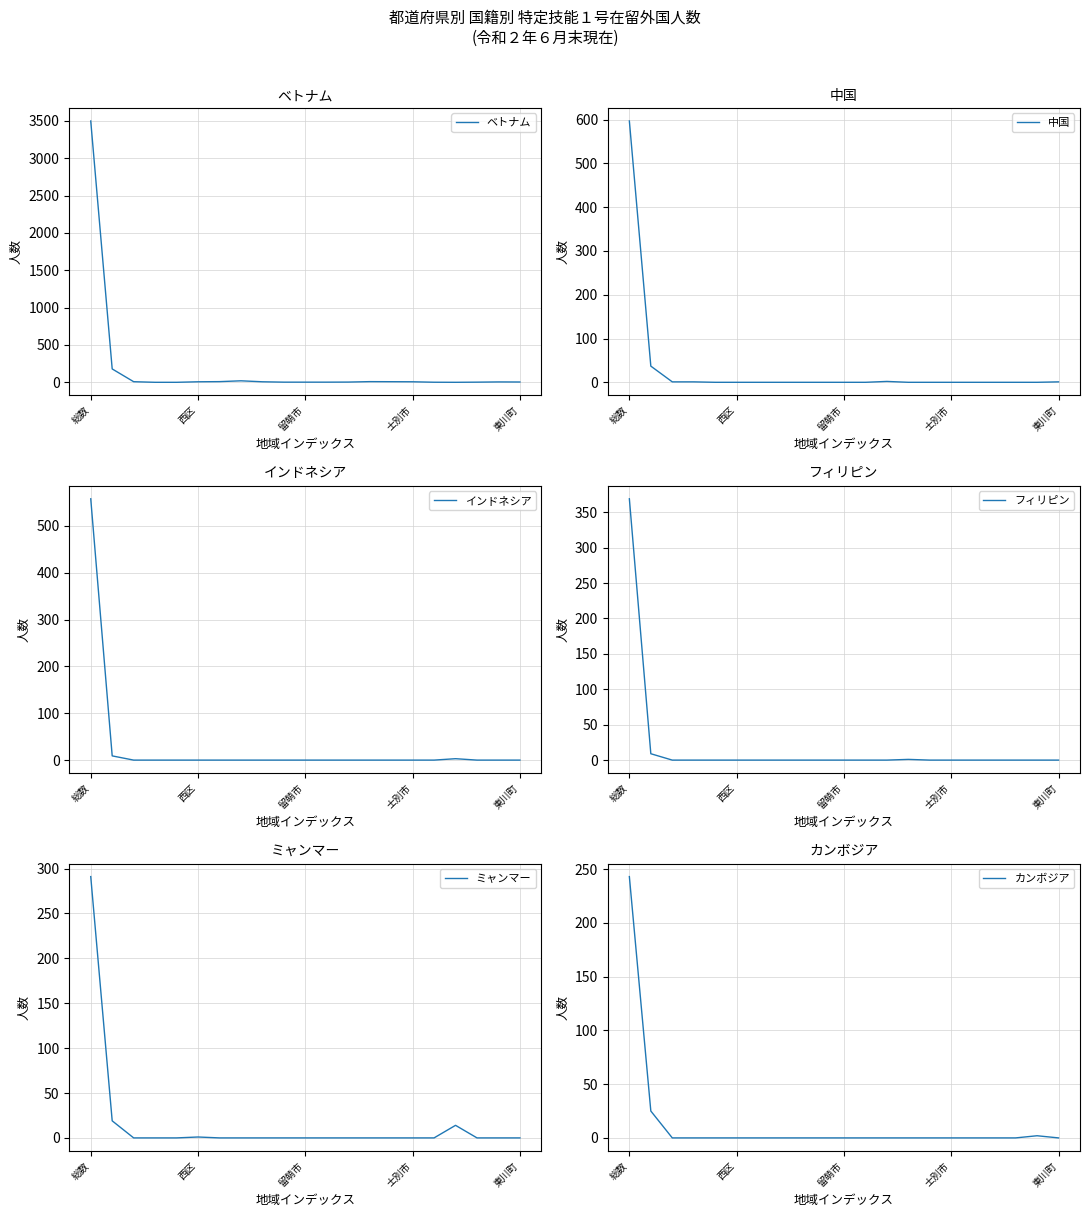

At which label does カンボジア reach its peak?

総数